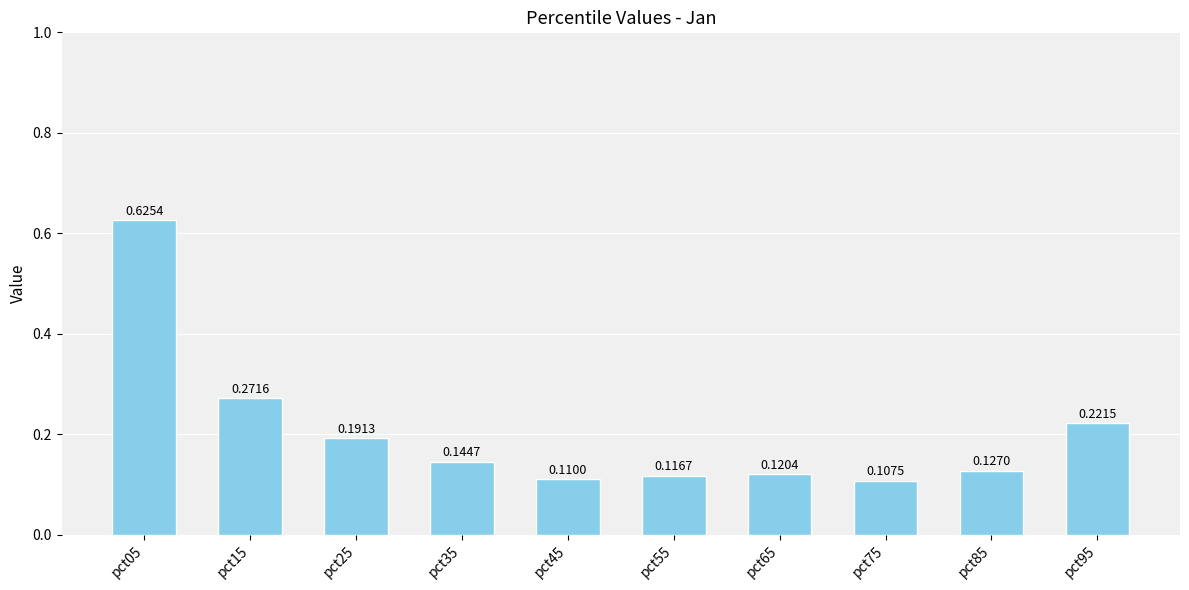

Rank the categories by value from lowest to highest.

pct75, pct45, pct55, pct65, pct85, pct35, pct25, pct95, pct15, pct05